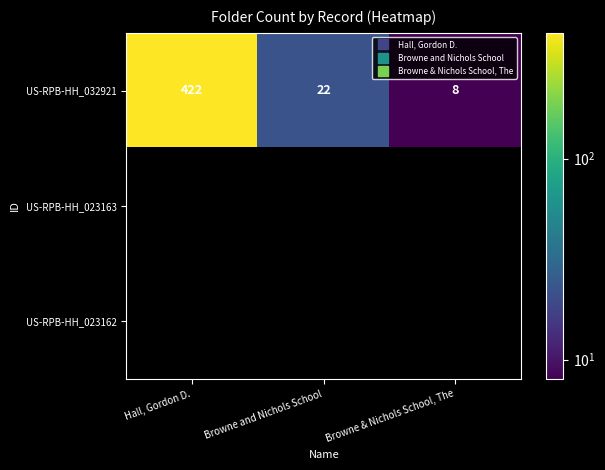

Is the value of US-RPB-HH_032921 at Browne and Nichols School greater than the value of US-RPB-HH_023163 at Browne & Nichols School, The?

No